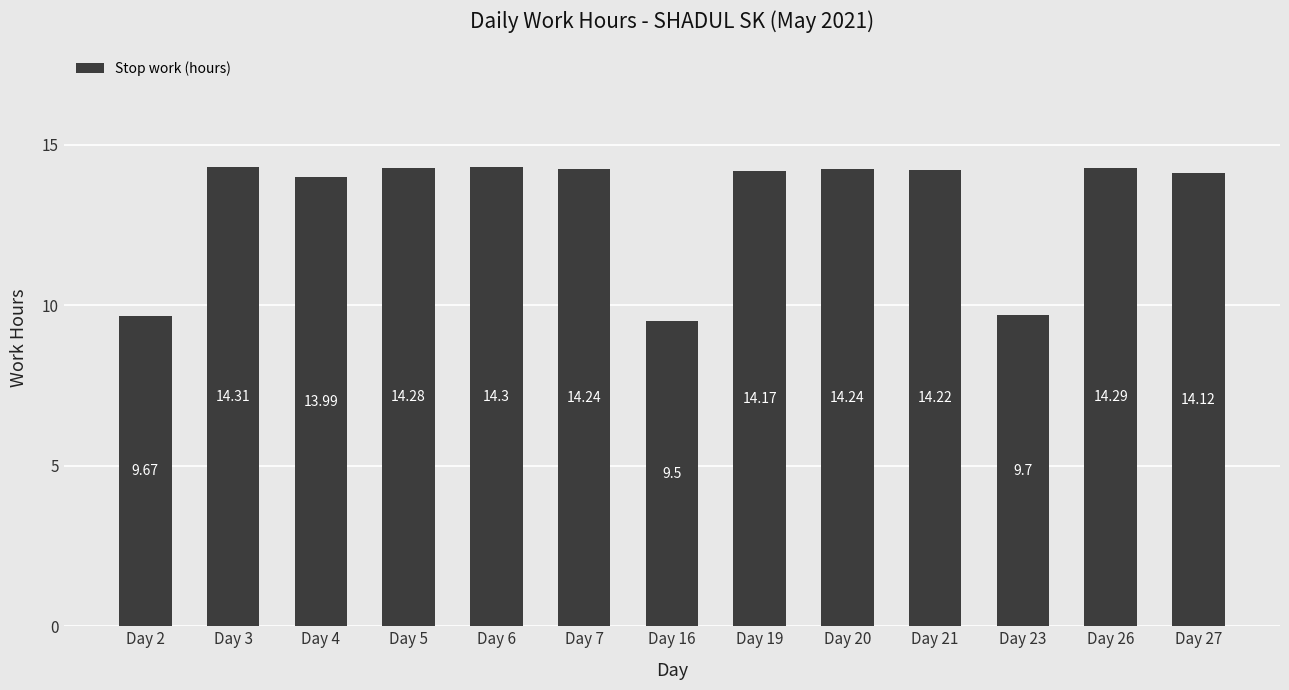

How many bars are there in total?

13